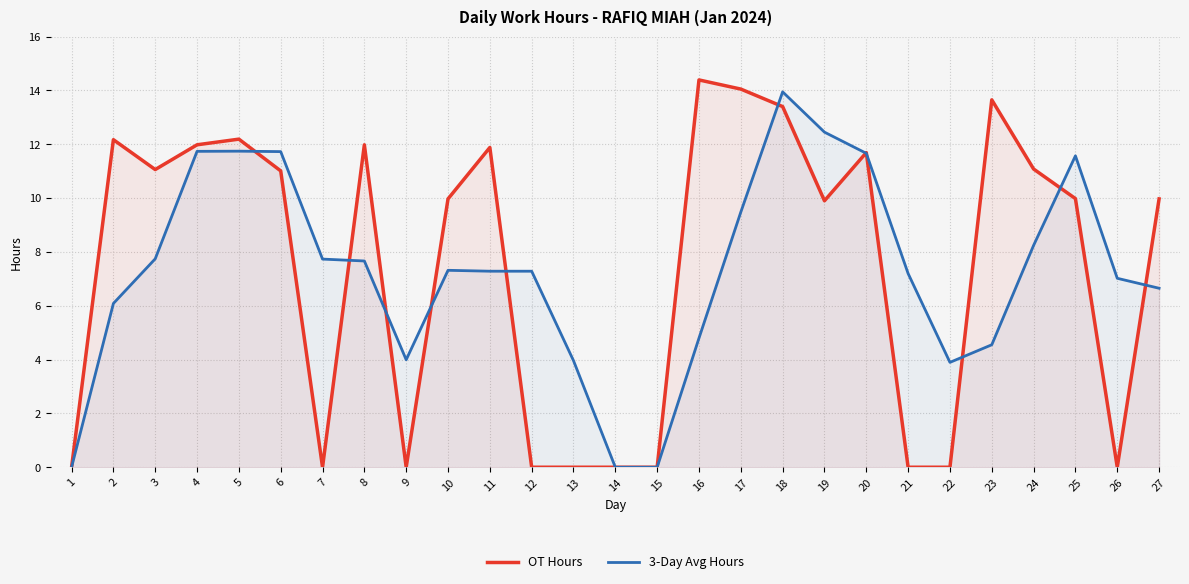

Which series has the widest spread of values?

OT Hours